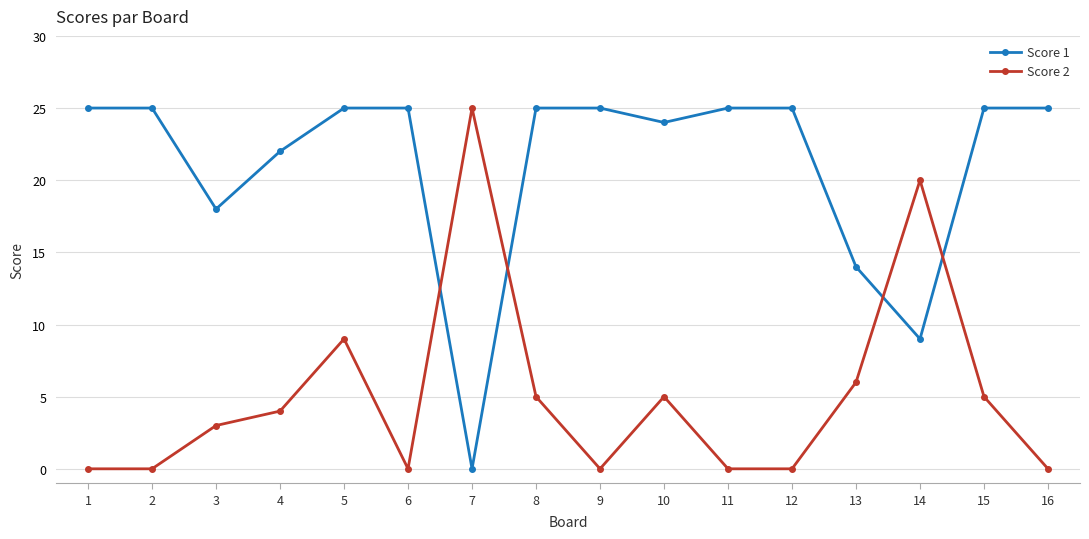

Rank the series by their average value, from lowest to highest.

Score 2, Score 1